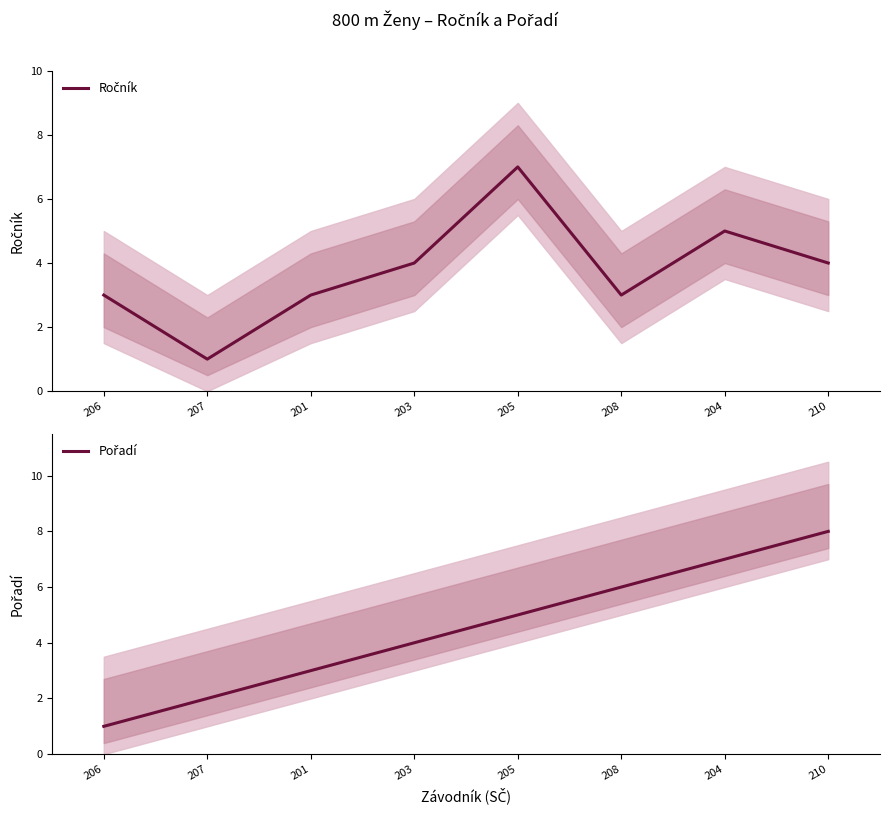

How many values in the Ročník series are below 4?

4